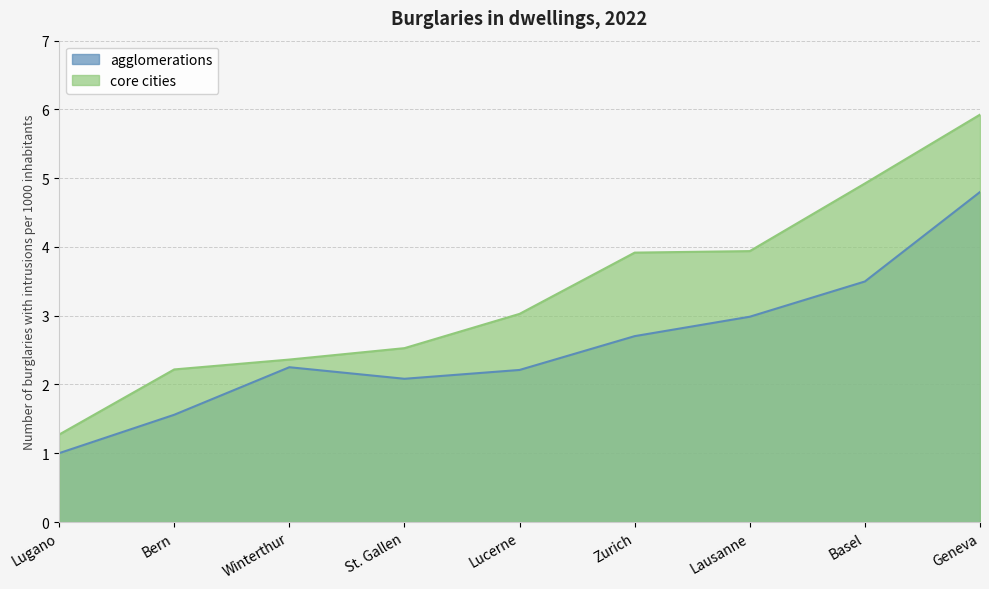

Is it true that agglomerations equals 0.9 at Basel?

False